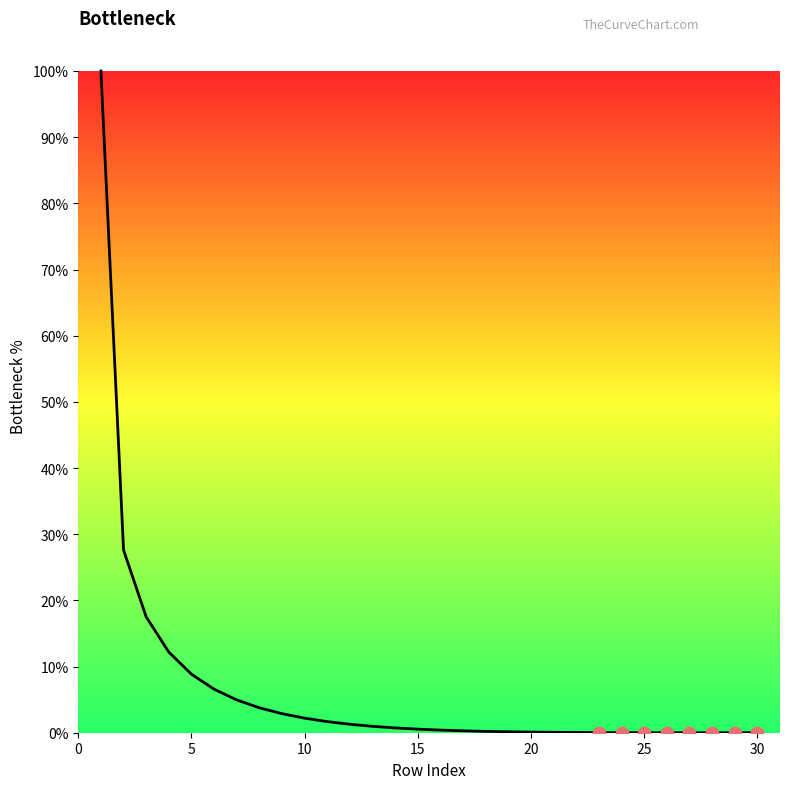

What is the greatest value displayed?

100.0